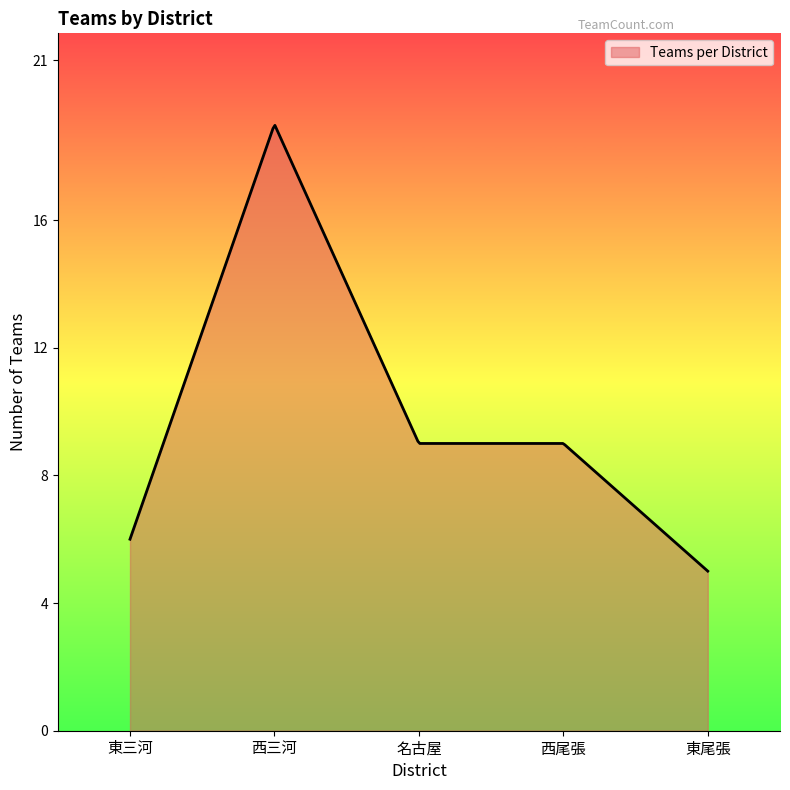

What is the difference between the maximum and minimum values?

14.0